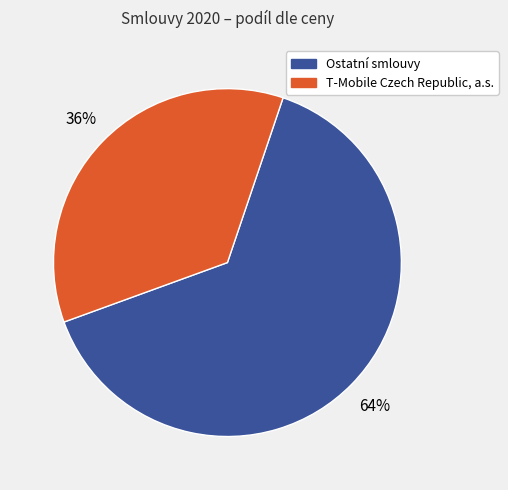

To the nearest percent, what is the average slice percentage?

50%